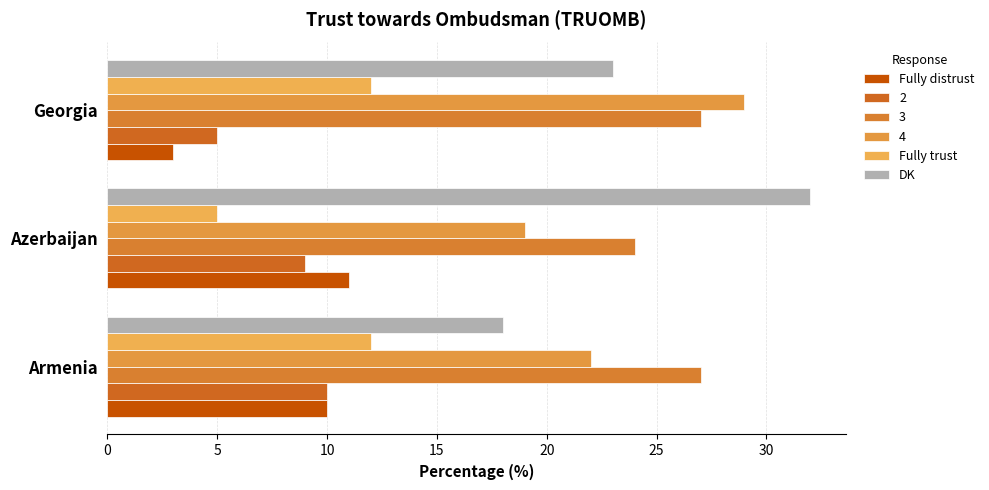

How many Fully distrust values are between 3 and 11?

3